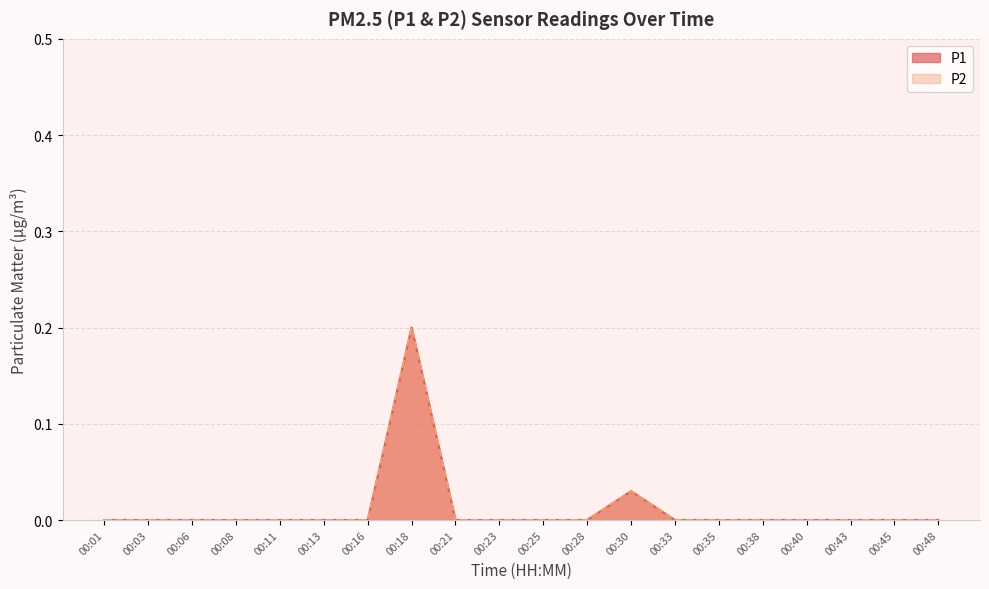

True or false: P2 and P1 intersect in this chart.

False